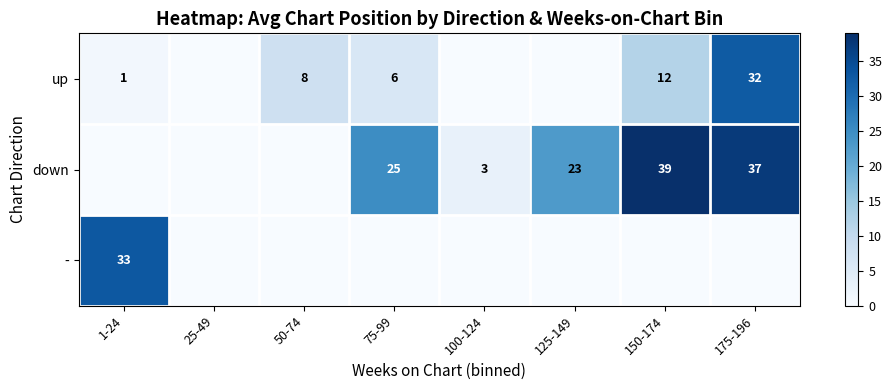

Is it true that up equals 8 at 150-174?

False